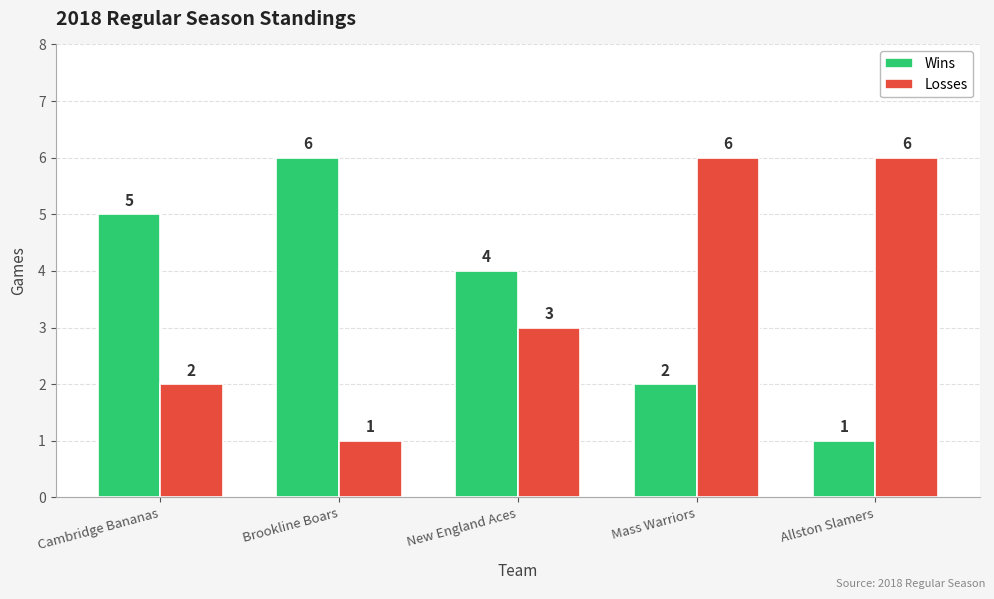

What is the label of the 3rd bar from the left?

New England Aces